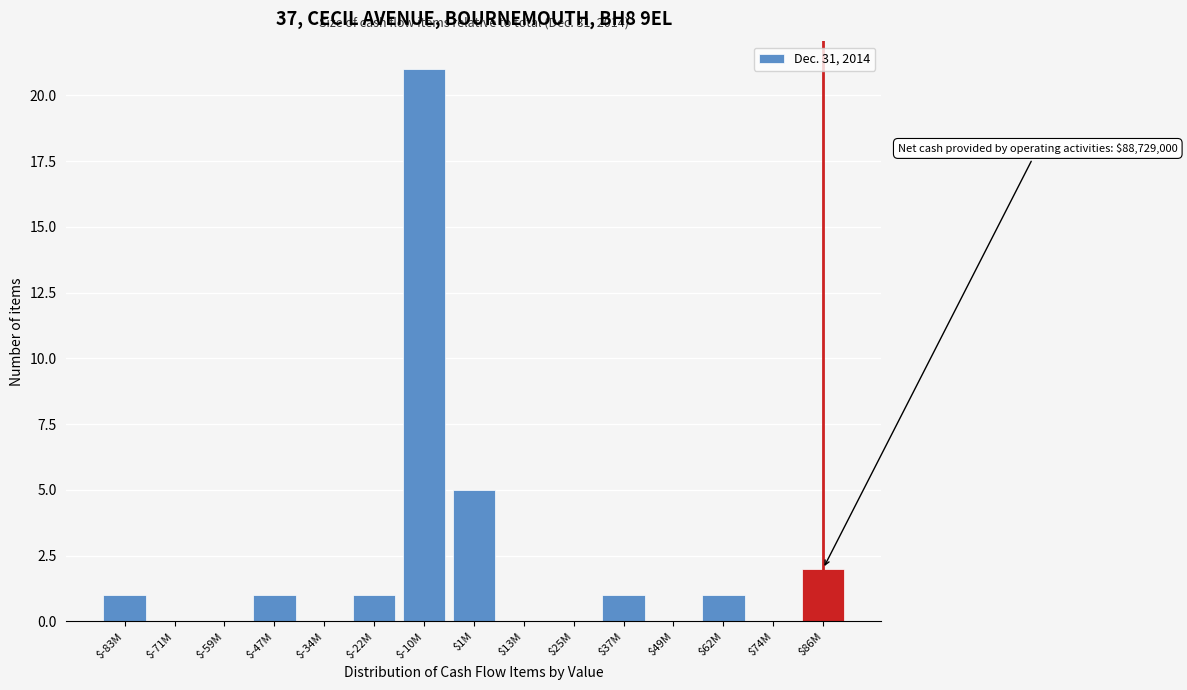

What is the sum of all values?

33